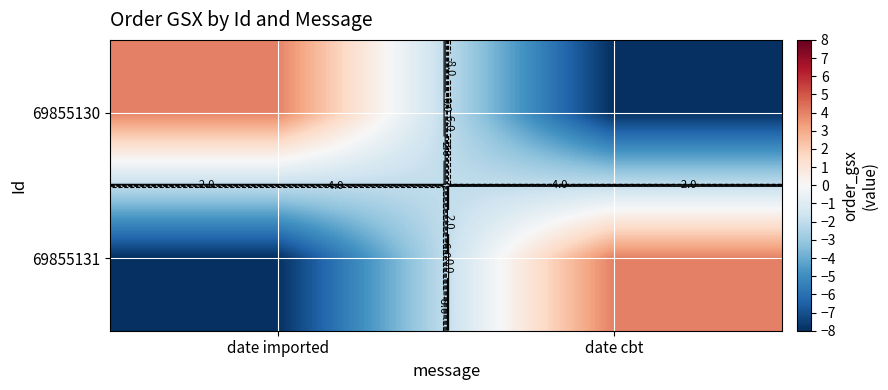

The value of 69855131 at date cbt is 4. True or false?

True